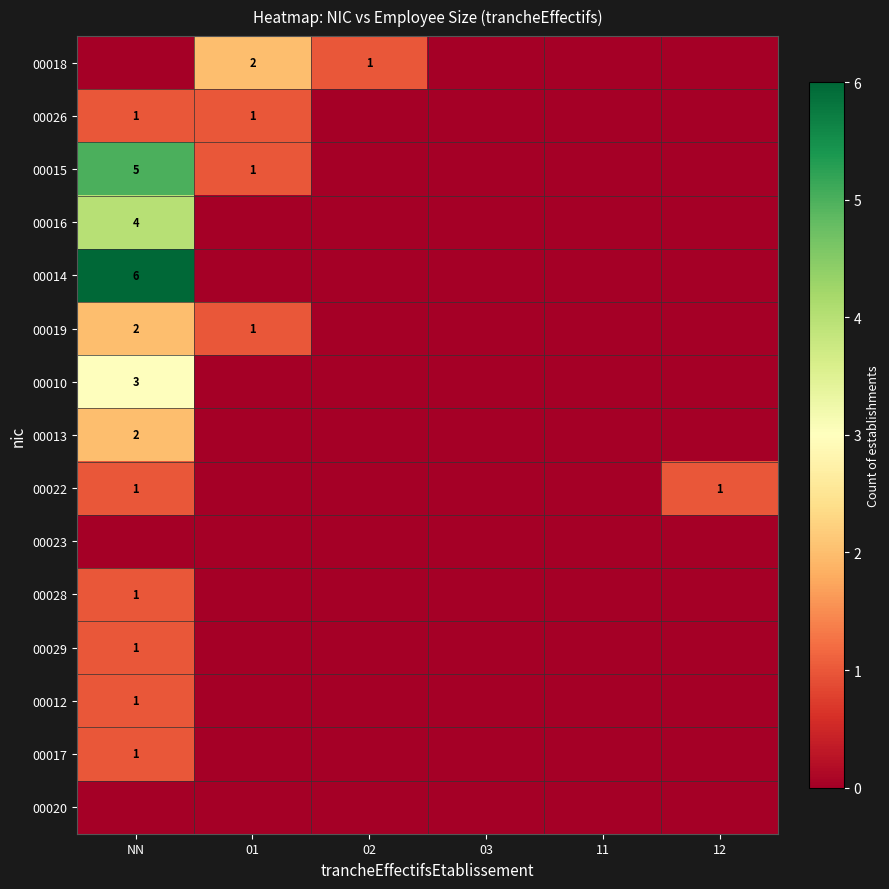

True or false: 00026 has a value of 2 at NN.

False